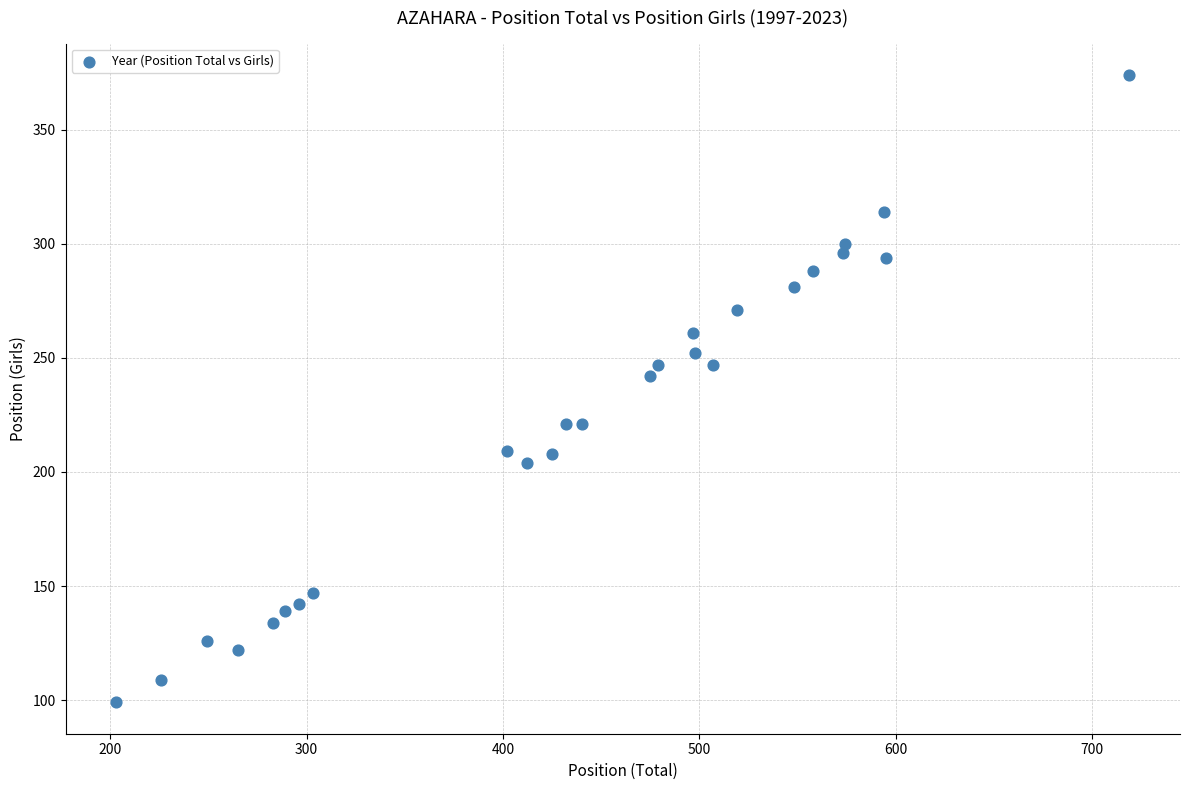

What Y value in the scatter plot is closest to 236?

242